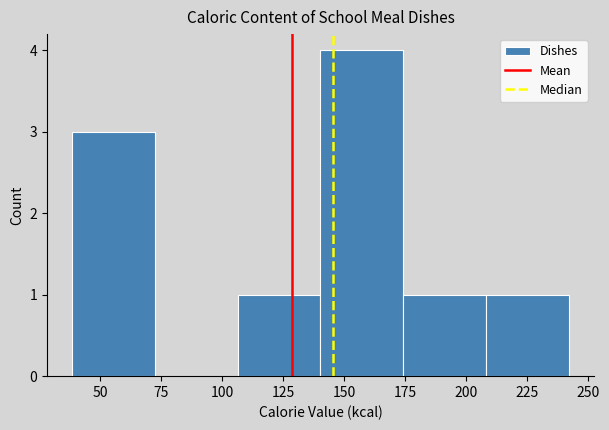

Reading left to right, transcribe this chart: for each bar, give the range it covers on the x-axis and its height. Neither the bar edges nor the heights are printed on the chart, so give them approximately, as read against the axes.

40 to 70: 3
70 to 105: 0
105 to 140: 1
140 to 175: 4
175 to 210: 1
210 to 240: 1